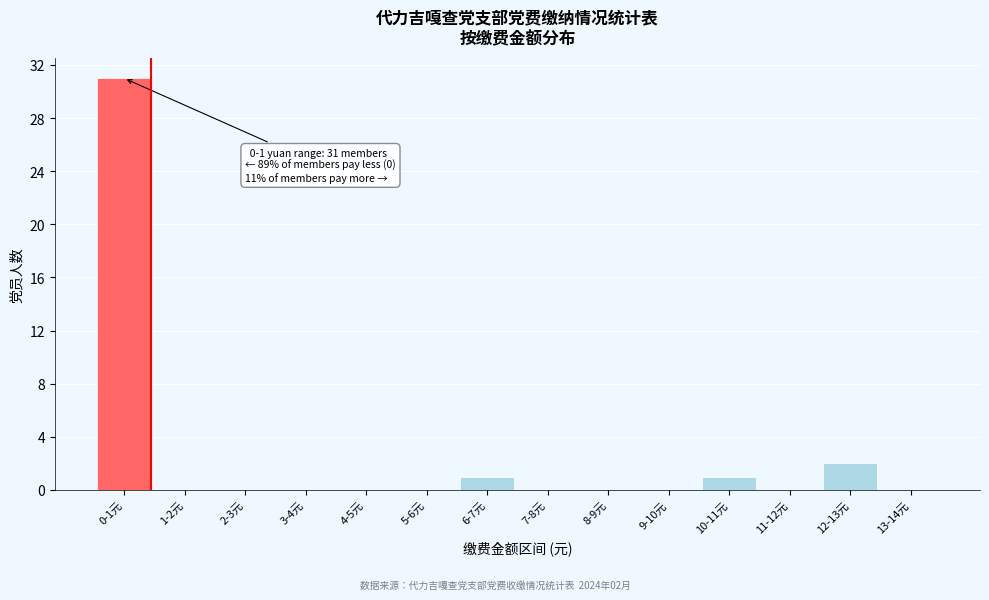

Reading left to right, list all the values displayed in this chart.

0-1元=31	1-2元=0	2-3元=0	3-4元=0	4-5元=0	5-6元=0	6-7元=1	7-8元=0	8-9元=0	9-10元=0	10-11元=1	11-12元=0	12-13元=2	13-14元=0